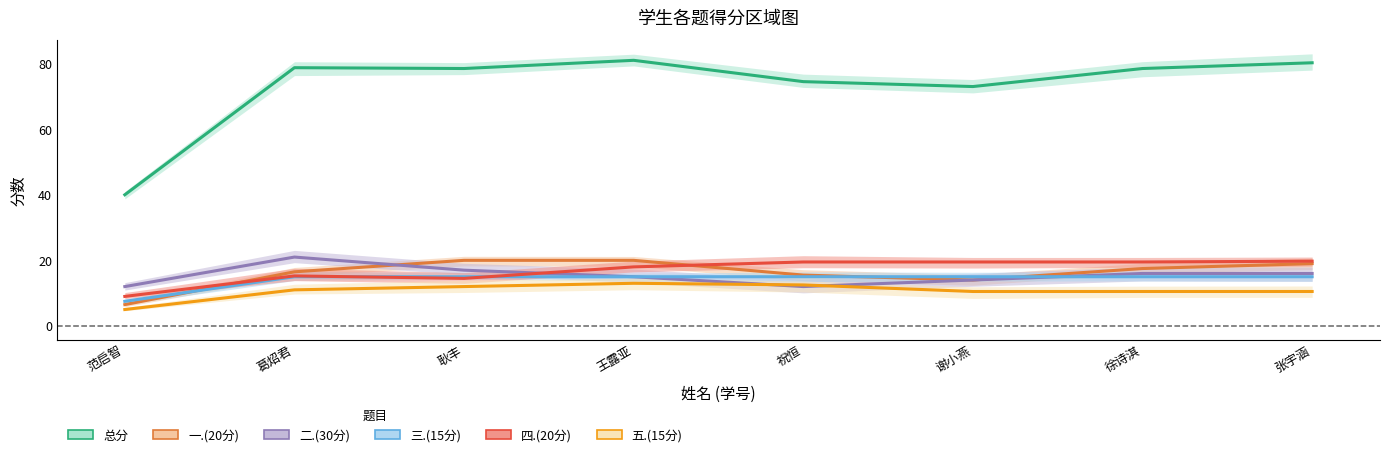

At which category is the sum across all series the highest?

王露亚